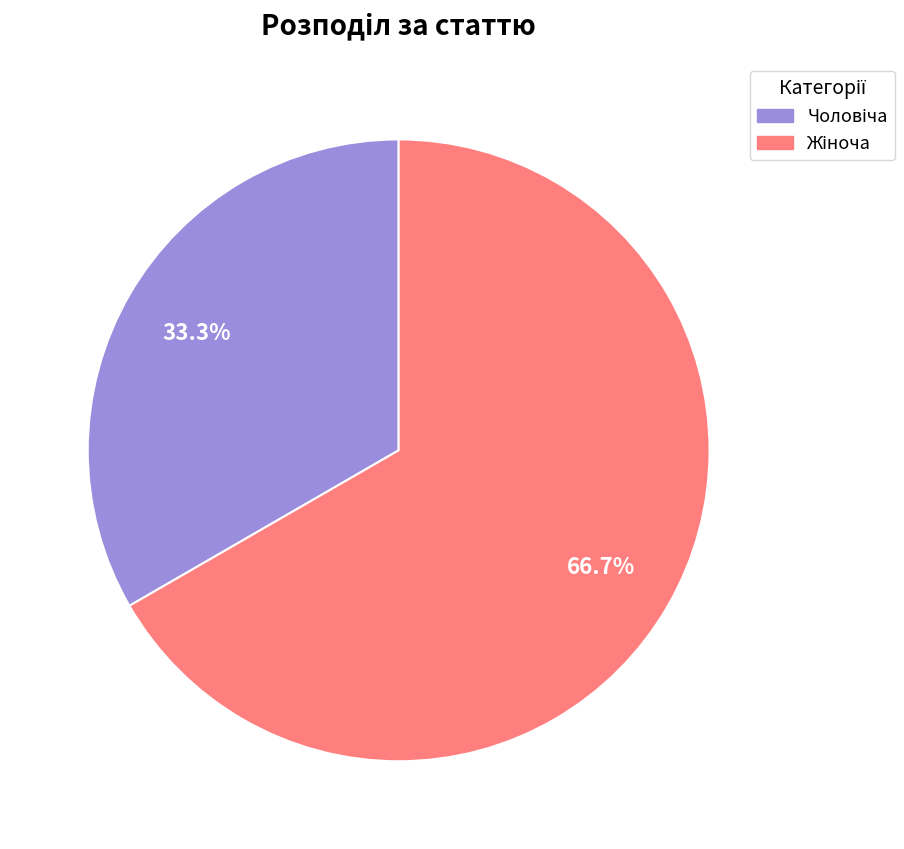

Does any single category account for the majority?

Yes